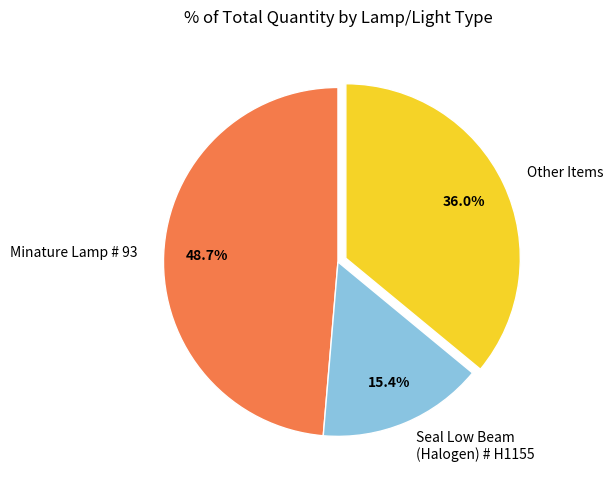

Is Other Items the majority of the pie?

No